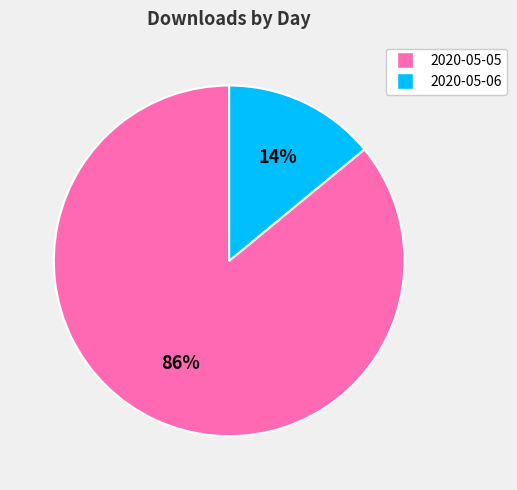

Count the number of slices in the pie.

2